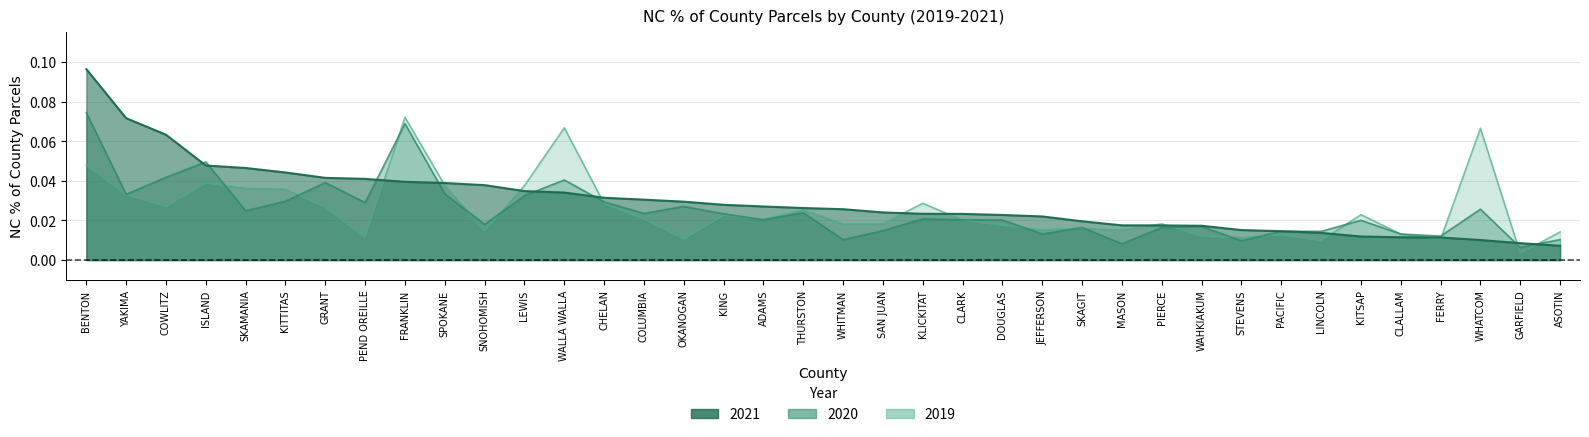

Is it true that 2021 equals 0.0 at WAHKIAKUM?

True